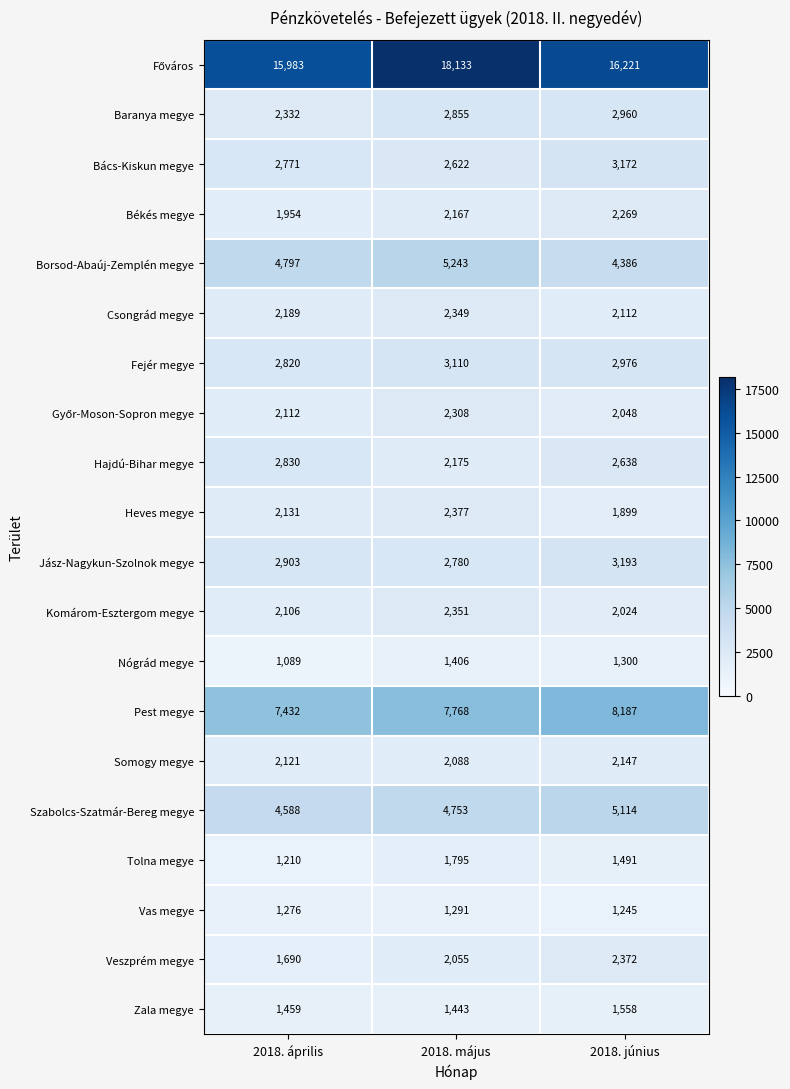

What is the difference between the highest and lowest values at 2018. május?

16842